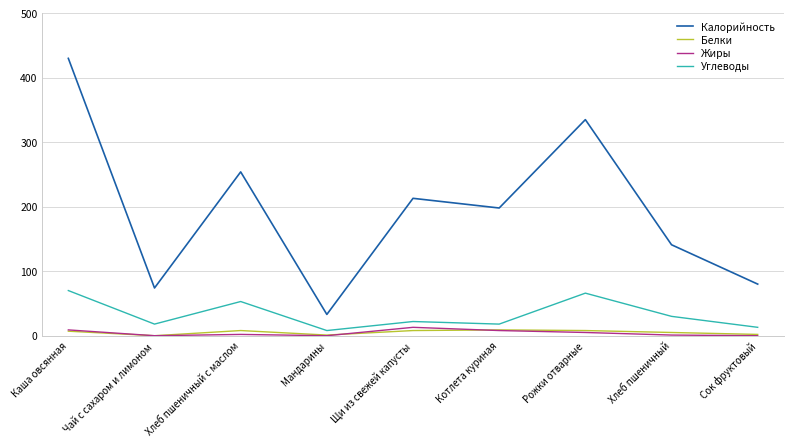

At which category does Белки reach its first local valley?

Чай с сахаром и лимоном